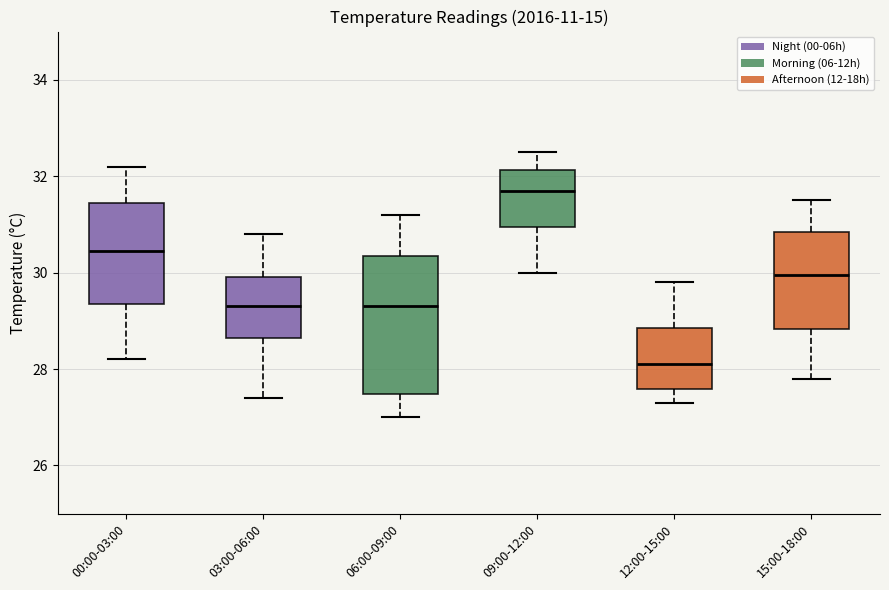

Which box's median line is the lowest?

12:00-15:00